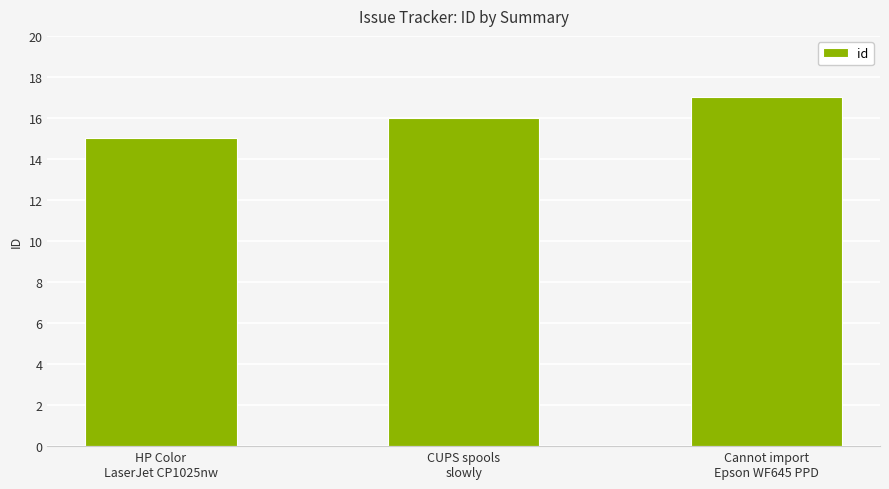

List the labels in order of value, largest first.

Cannot import
Epson WF645 PPD, CUPS spools
slowly, HP Color
LaserJet CP1025nw